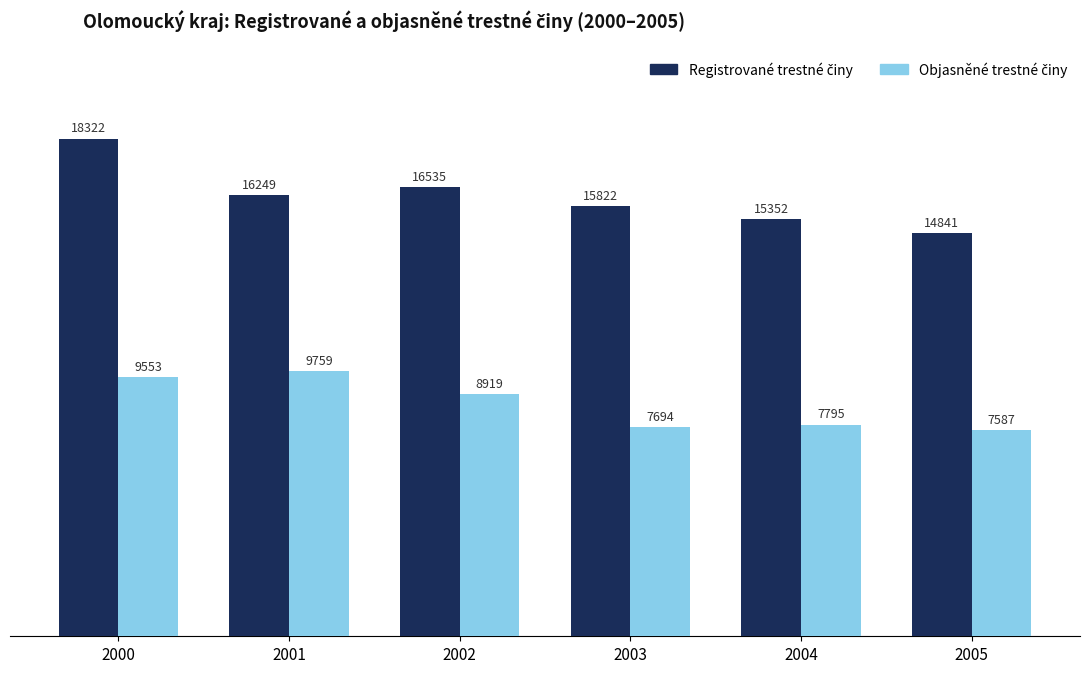

At how many categories does at least one series exceed 9466?

6